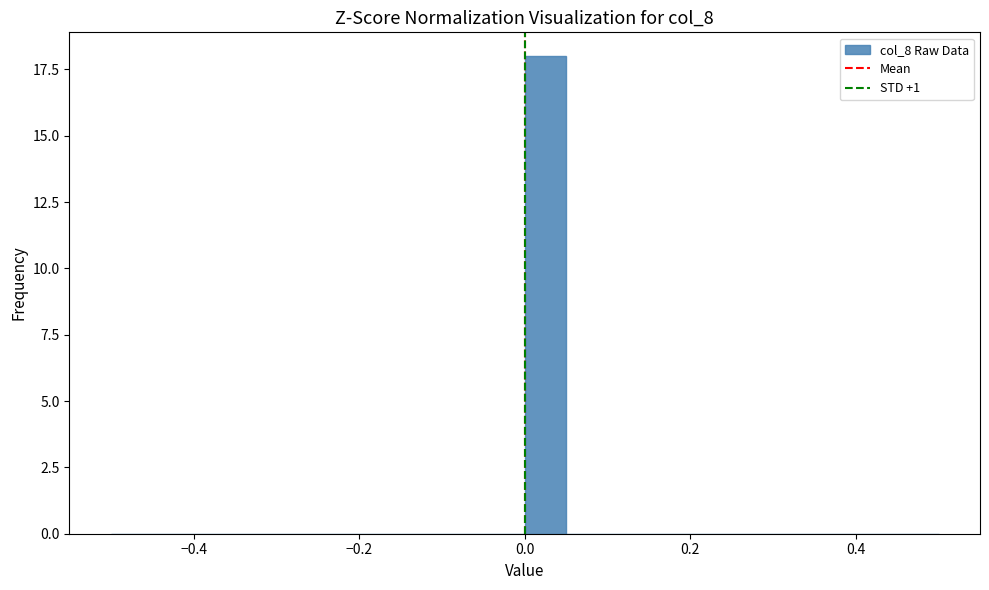

Around what value on the x-axis is the tallest bar? Give the approximate position of its centre, as read against the axis.

0.02